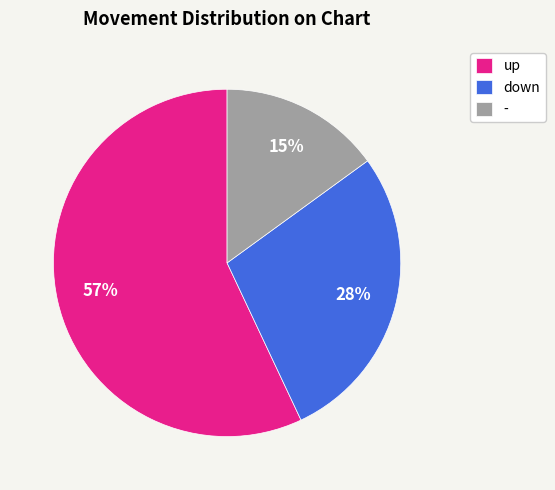

To the nearest percent, what is the difference between the largest and smallest slice percentages?

42%